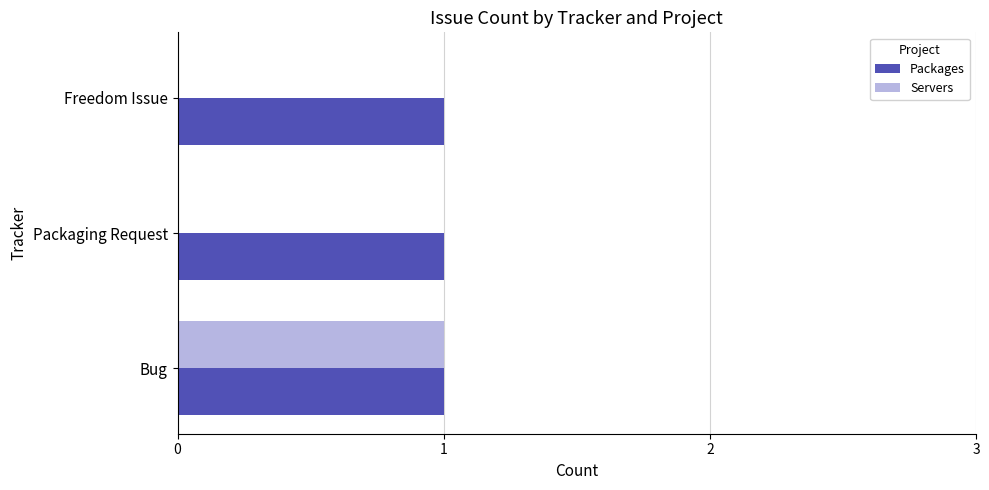

Which series changed the most between Bug and Packaging Request?

Servers